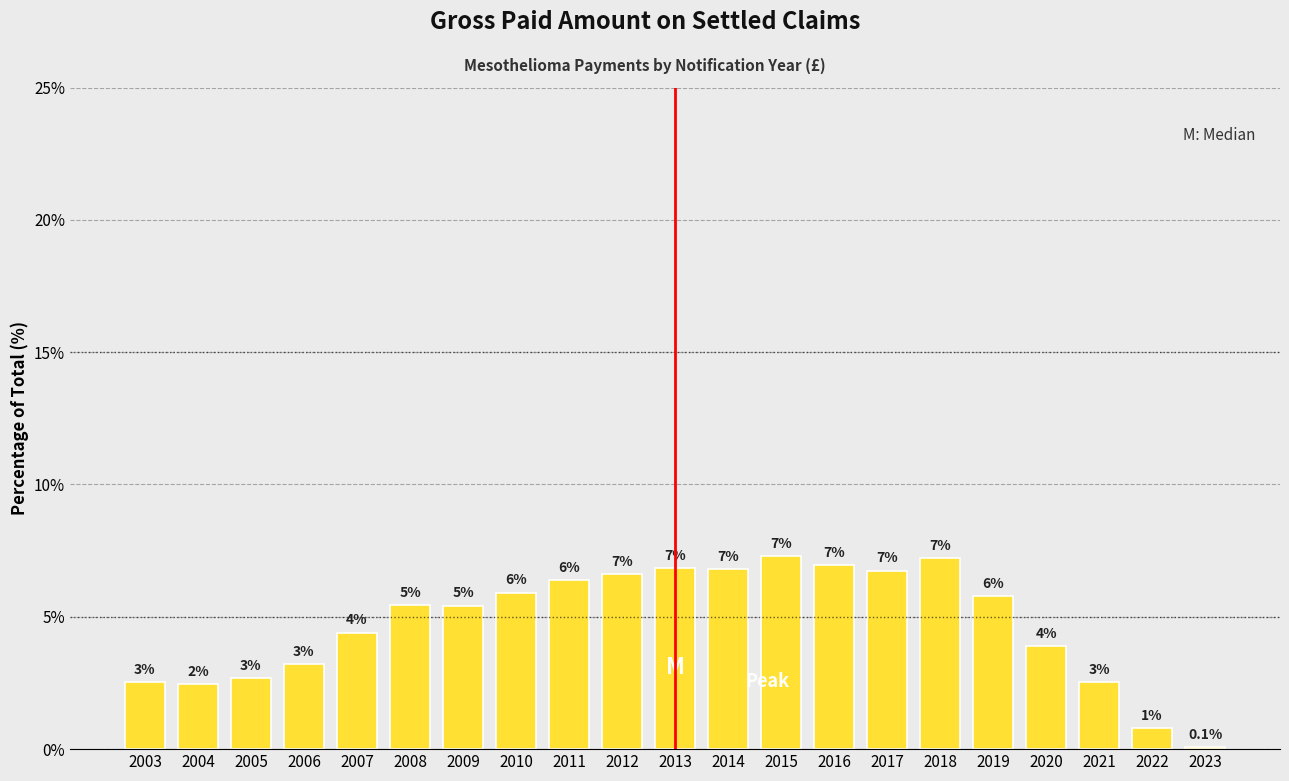

Are the bars horizontal?

No